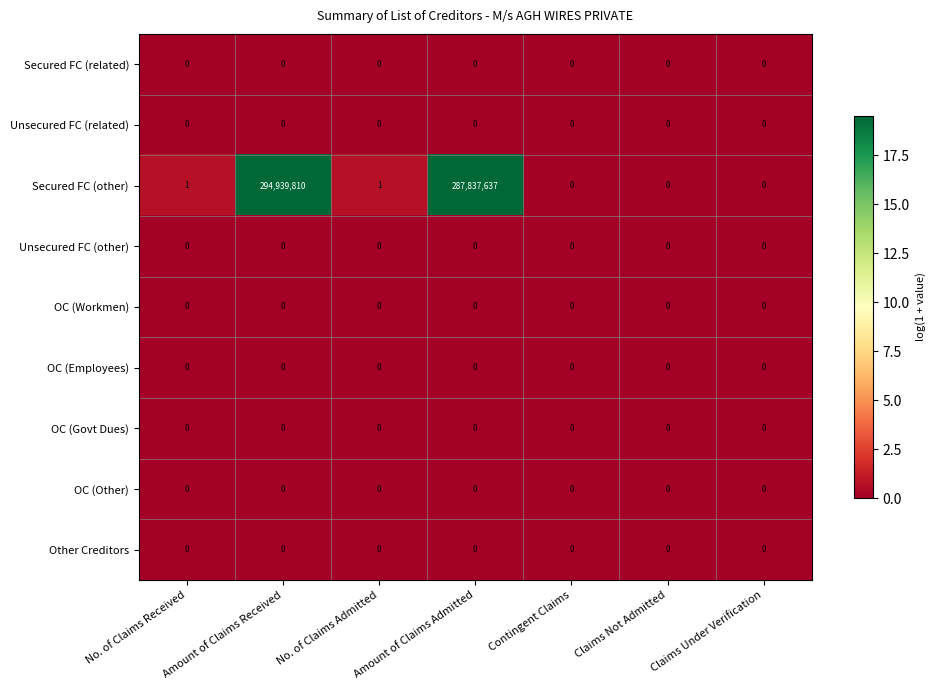

What is the total value across all series at Amount of Claims Admitted?

287837637